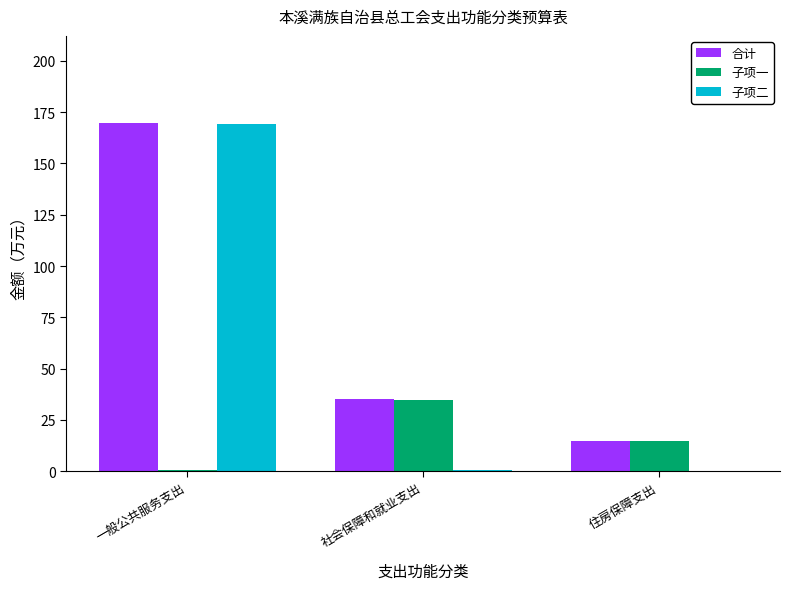

What is the maximum value shown in the chart?

169.8